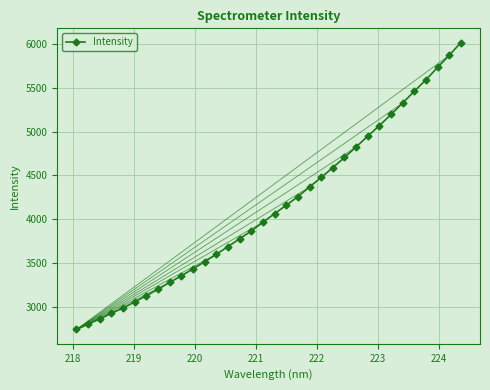

What is the greatest value displayed?

6012.2